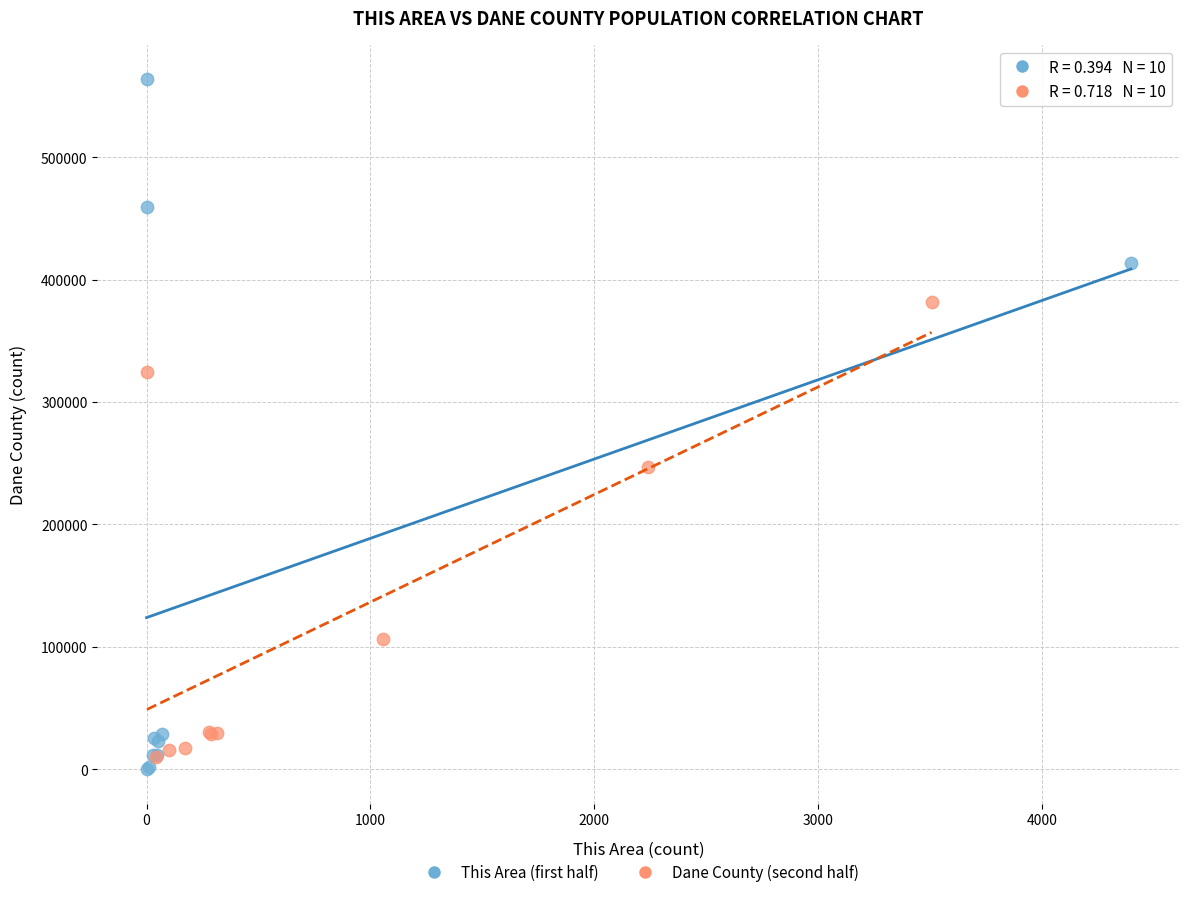

Which series contains the lowest Y value?

This Area (first half)